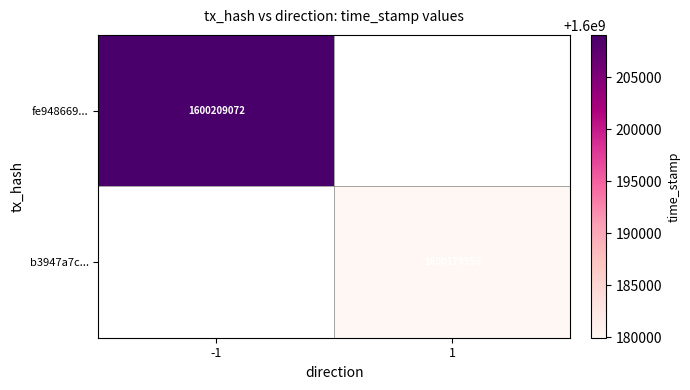

Is the value of fe948669... at -1 greater than the value of b3947a7c... at 1?

Yes